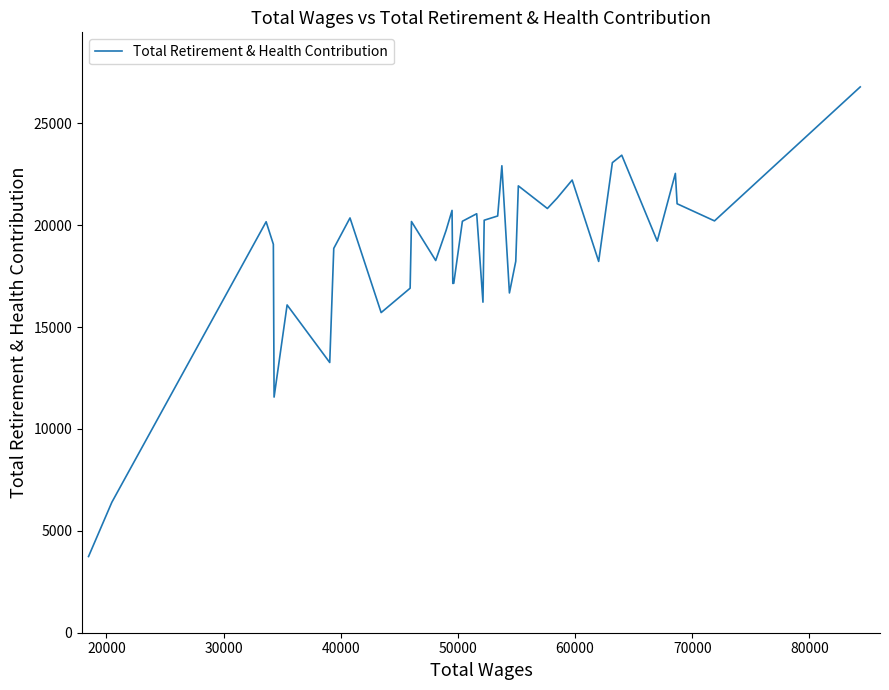

What is the difference between the maximum and minimum values?

23046